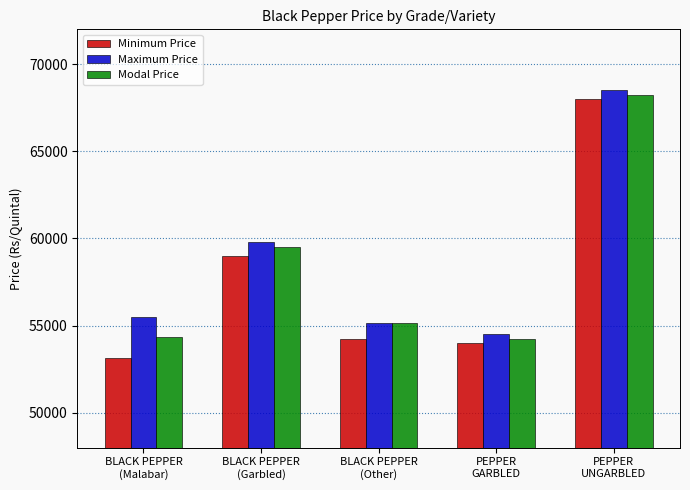

How many bars are there in total?

15